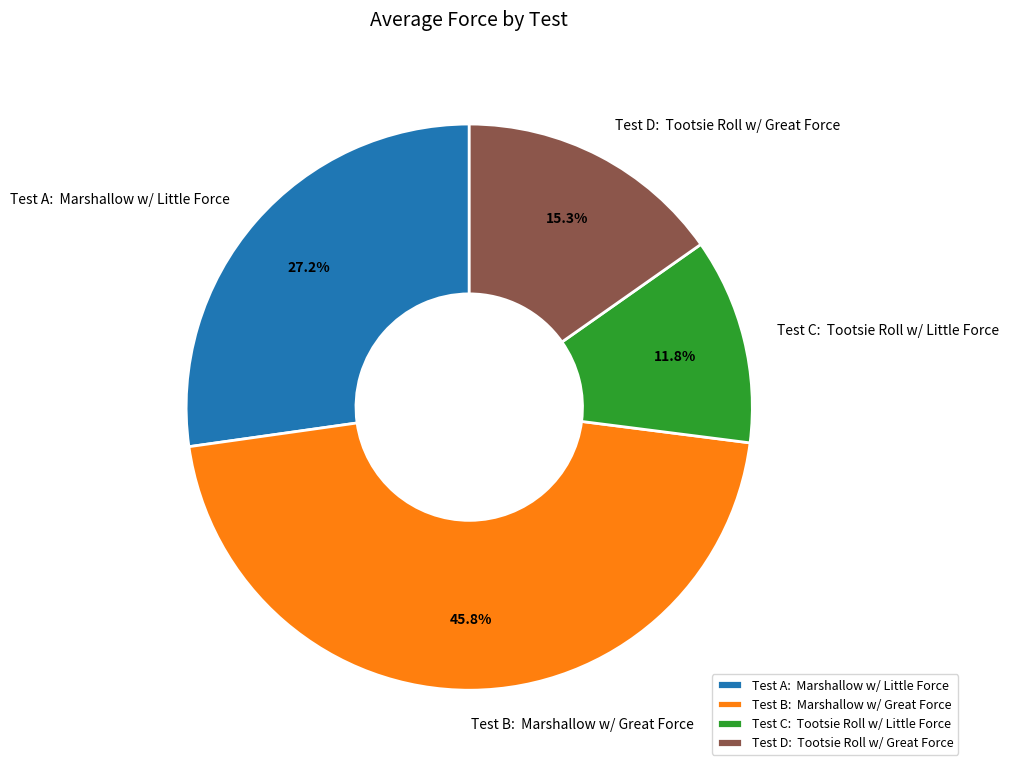

Is Test A: Marshallow w/ Little Force the majority of the pie?

No